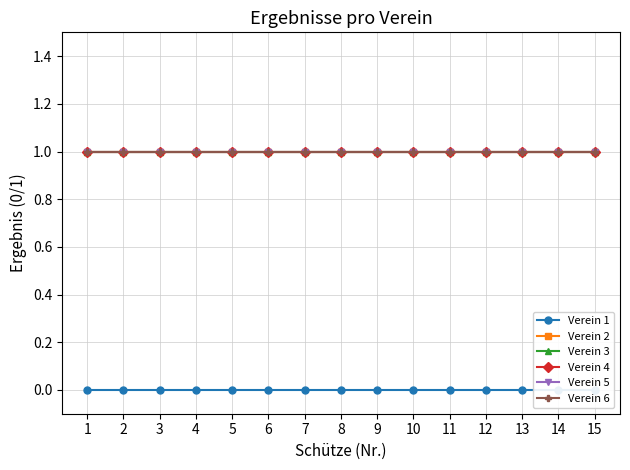

What is the maximum value shown in the chart?

1